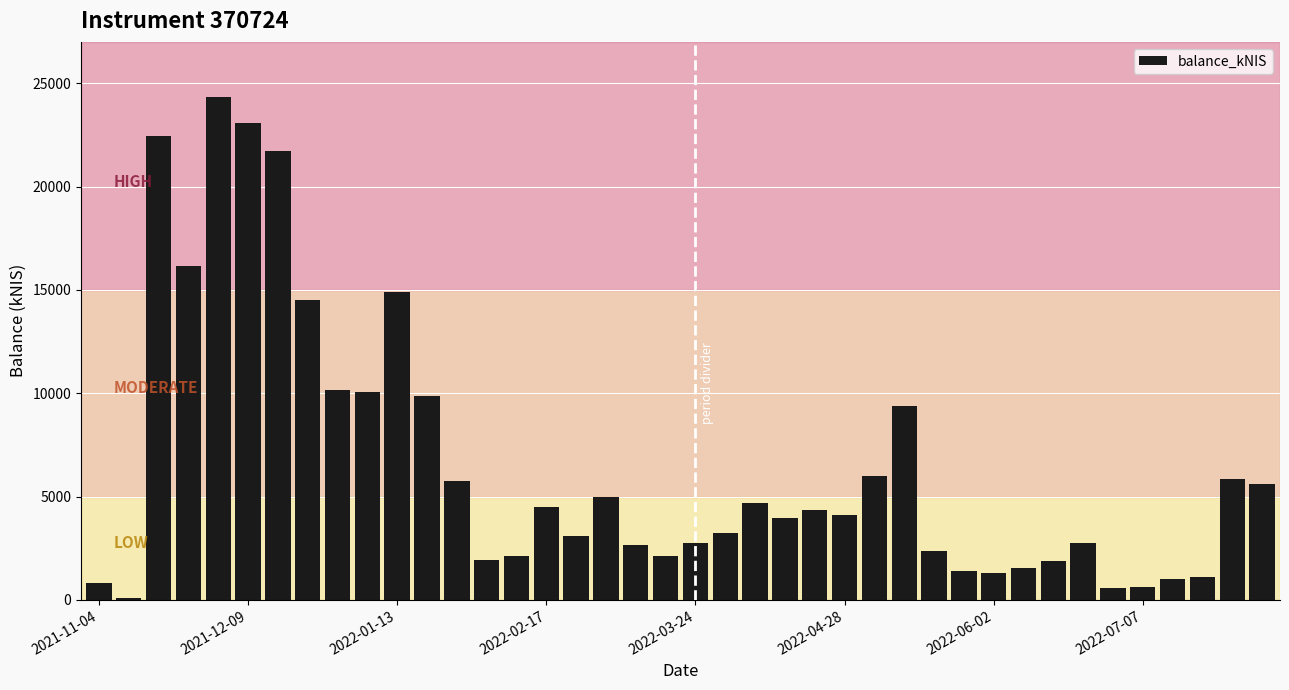

What is the average value?

6491.2